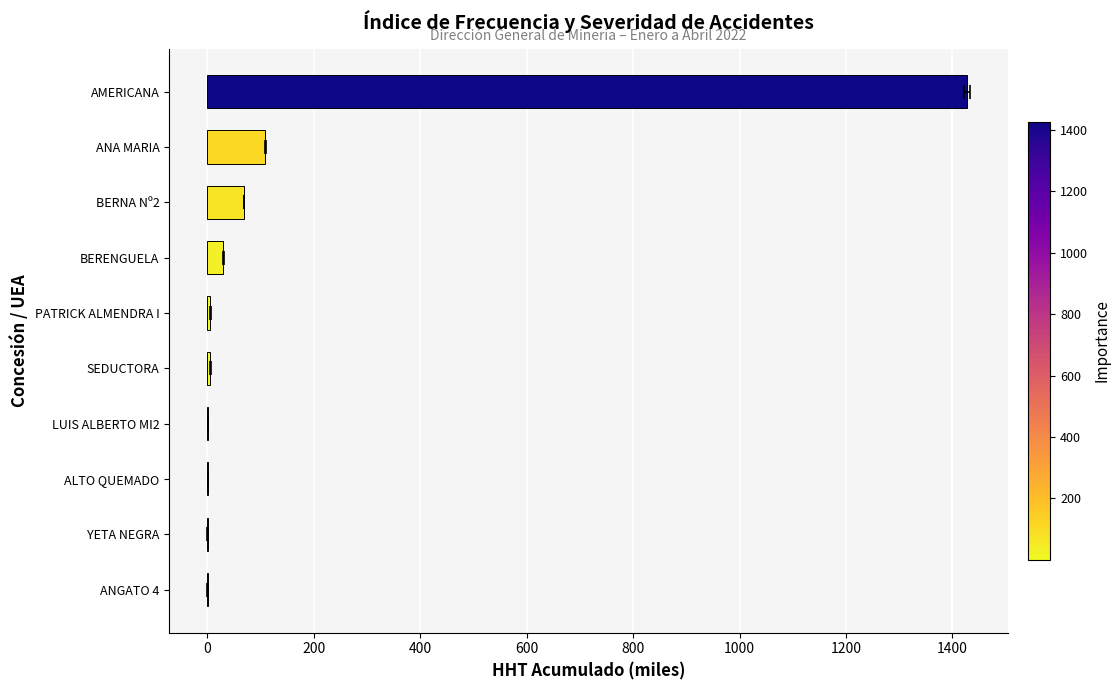

Count the number of data series in this chart.

1